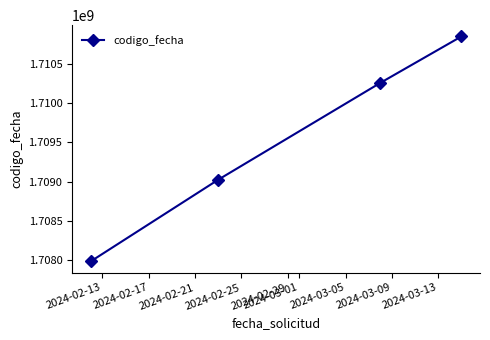

What is the average value?

1709527984